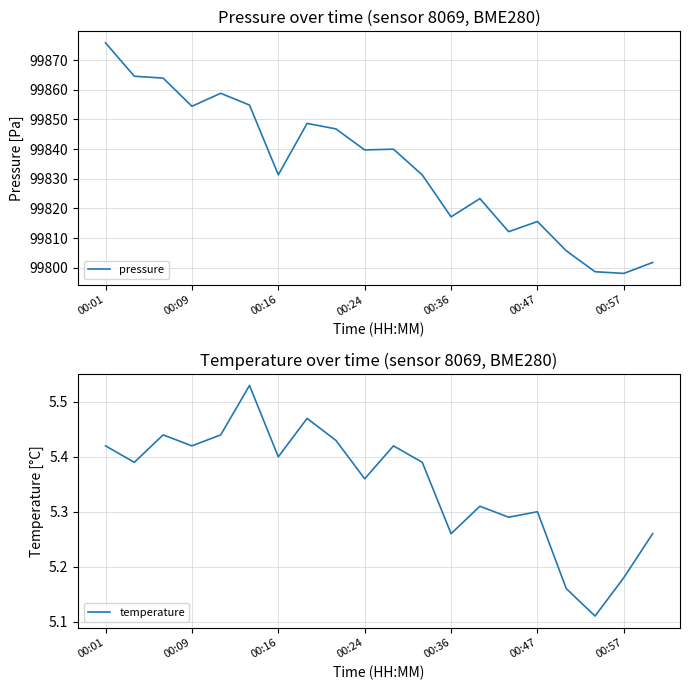

Between 00:01 and 11, which series saw the biggest shift?

pressure